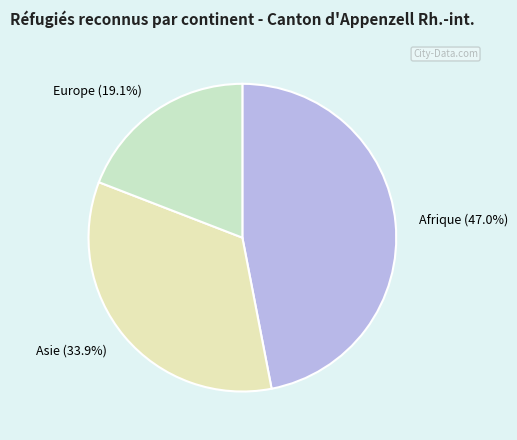

What is the total percentage of Asie and Europe?

53.0%